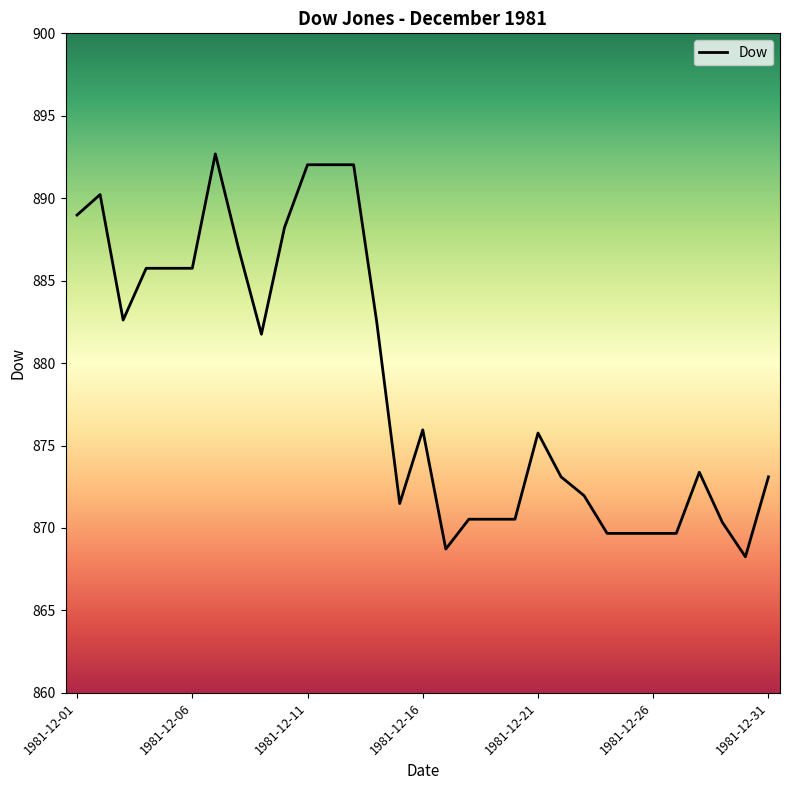

What is the greatest value displayed?

892.7